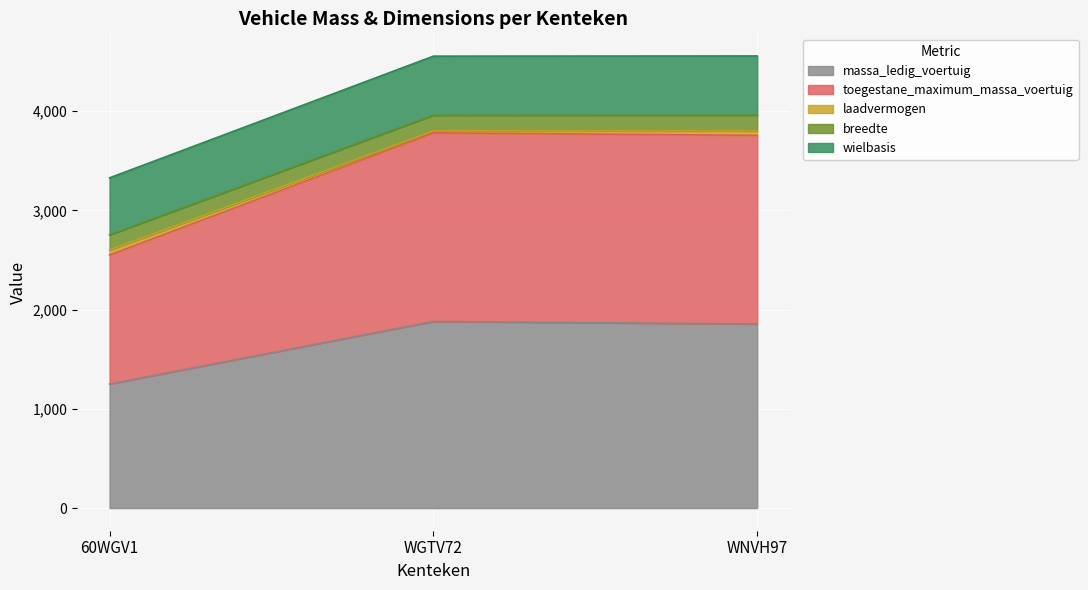

What is the maximum value for massa_ledig_voertuig?

1880